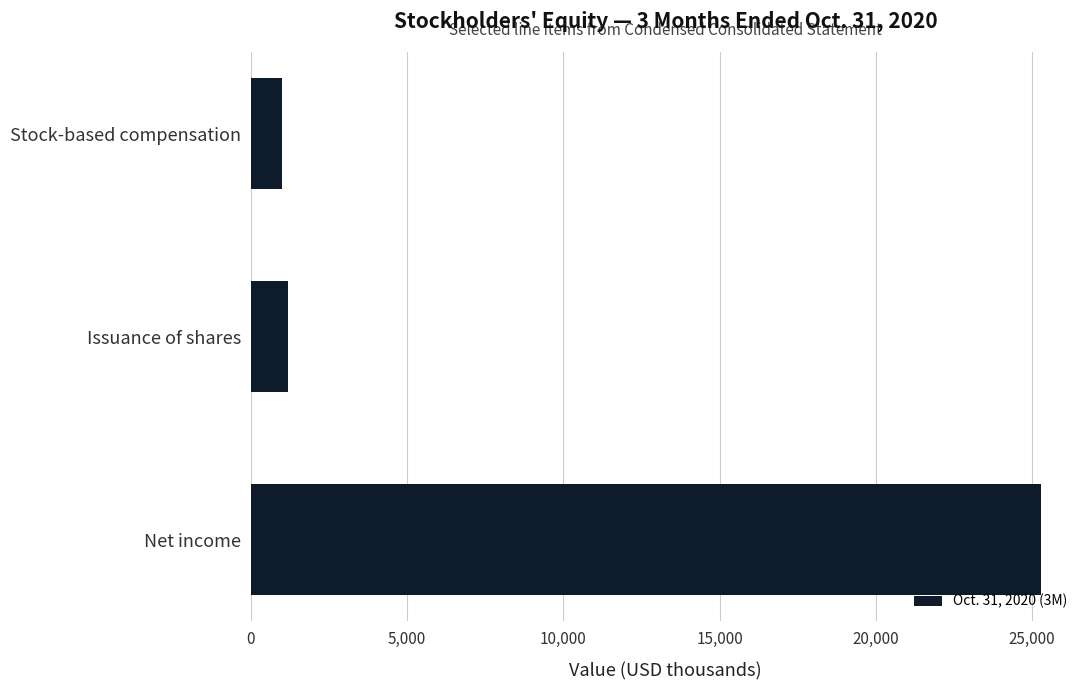

What is the sum of all values?

27482